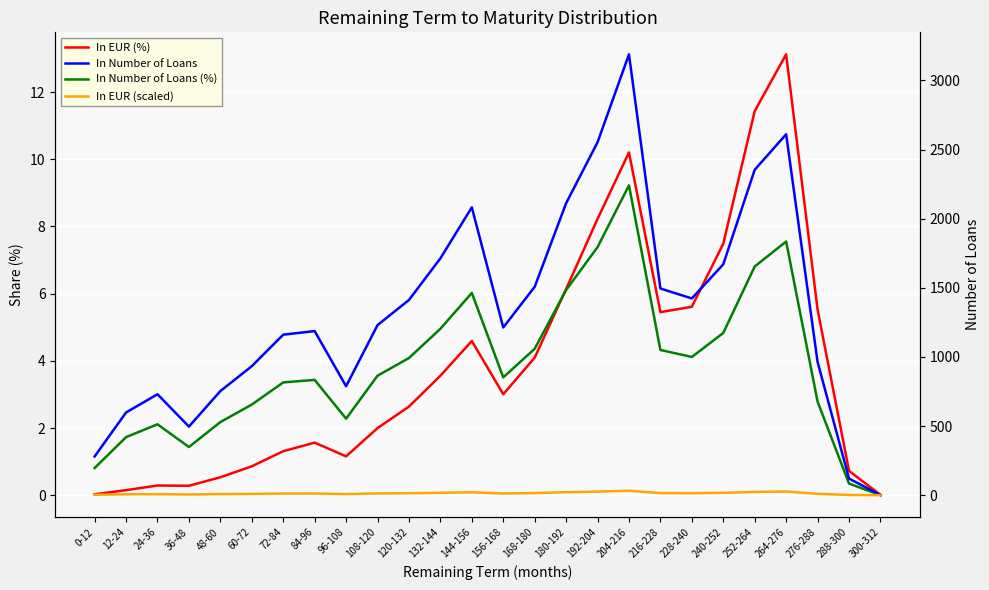

Reading left to right, extract all data points from this chart.

In EUR (%): 0.0	0.2	0.3	0.3	0.5	0.9	1.3	1.6	1.2	2.0	2.6	3.6	4.6	3.0	4.1	6.1	8.2	10.2	5.4	5.6	7.5	11.4	13.1	5.5	0.7	0.0
In Number of Loans (%): 0.8	1.7	2.1	1.4	2.2	2.7	3.4	3.4	2.3	3.6	4.1	5.0	6.0	3.5	4.4	6.1	7.4	9.2	4.3	4.1	4.8	6.8	7.6	2.8	0.3	0.0
In Number of Loans: 280.0	598.0	730.0	496.0	753.0	933.0	1161.0	1187.0	788.0	1230.0	1412.0	1713.0	2082.0	1213.0	1507.0	2112.0	2553.0	3189.0	1495.0	1423.0	1670.0	2354.0	2611.0	964.0	120.0	1.0
In EUR (scaled): 2.8	6.0	7.3	5.0	7.5	9.3	11.6	11.9	7.9	12.3	14.1	17.1	20.8	12.1	15.1	21.1	25.5	31.9	14.9	14.2	16.7	23.5	26.1	9.6	1.2	0.0